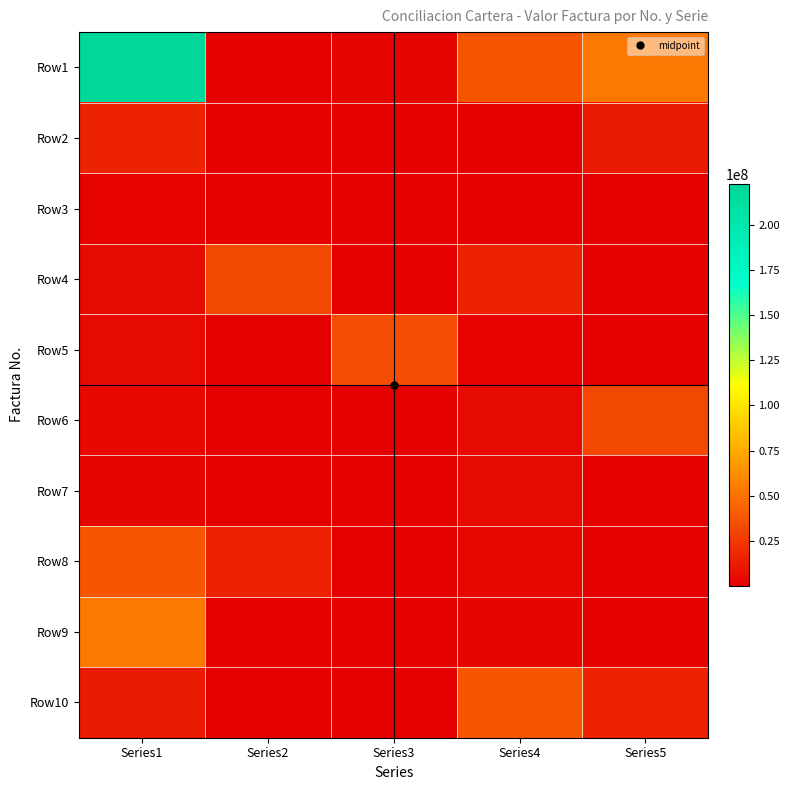

Reading left to right, list all the values displayed in this chart.

Row1: Series1=222646891	Series2=104000	Series3=2231500	Series4=37987192	Series5=52985181
Row2: Series1=14806088	Series2=111500	Series3=327900	Series4=358500	Series5=11758901
Row3: Series1=1691556	Series2=112700	Series3=251200	Series4=358900	Series5=104000
Row4: Series1=4891063	Series2=31978930	Series3=252700	Series4=14806088	Series5=111500
Row5: Series1=5098486	Series2=113400	Series3=33716749	Series4=1691556	Series5=112700
Row6: Series1=3563374	Series2=131300	Series3=805727	Series4=4891063	Series5=31978930
Row7: Series1=2869031	Series2=148100	Series3=300300	Series4=5098486	Series5=113400
Row8: Series1=37615200	Series2=14874647	Series3=339000	Series4=3563374	Series5=131300
Row9: Series1=52985181	Series2=15500	Series3=339200	Series4=2869031	Series5=148100
Row10: Series1=11758901	Series2=162700	Series3=343800	Series4=37615200	Series5=14874647